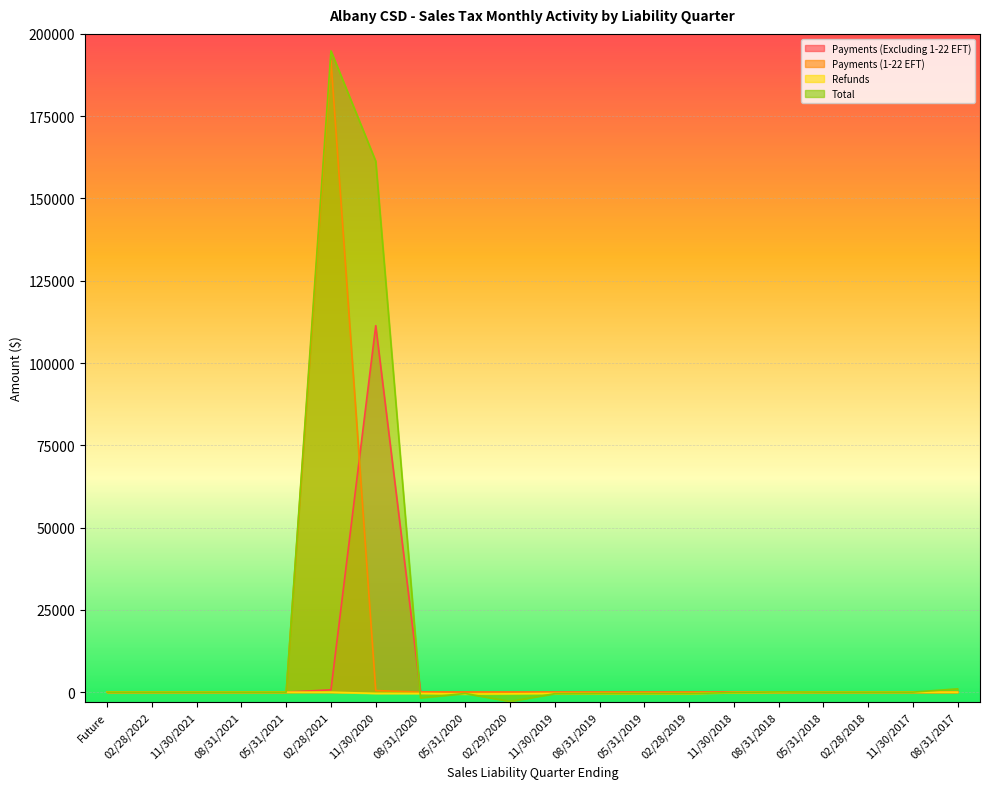

Reading right to left, what are all the values shown in this chart?

Payments (Excluding 1-22 EFT): 08/31/2017=1.8	11/30/2017=1.5	02/28/2018=1.8	05/31/2018=2.2	08/31/2018=8.2	11/30/2018=7.6	02/28/2019=5.8	05/31/2019=3.8	08/31/2019=2.6	11/30/2019=11.6	02/29/2020=37.0	05/31/2020=31.3	08/31/2020=85.8	11/30/2020=111351.2	02/28/2021=702.5	05/31/2021=0.0	08/31/2021=0.0	11/30/2021=0.0	02/28/2022=0.0	Future=0.0
Payments (1-22 EFT): 08/31/2017=0.0	11/30/2017=0.0	02/28/2018=0.0	05/31/2018=0.0	08/31/2018=0.0	11/30/2018=0.0	02/28/2019=0.0	05/31/2019=0.0	08/31/2019=0.0	11/30/2019=0.0	02/29/2020=0.0	05/31/2020=0.0	08/31/2020=0.0	11/30/2020=481.5	02/28/2021=191853.1	05/31/2021=0.0	08/31/2021=0.0	11/30/2021=0.0	02/28/2022=0.0	Future=0.0
Refunds: 08/31/2017=0.0	11/30/2017=0.0	02/28/2018=0.0	05/31/2018=-0.1	08/31/2018=-0.0	11/30/2018=-120.6	02/28/2019=-452.9	05/31/2019=-425.7	08/31/2019=-434.7	11/30/2019=-409.0	02/29/2020=-517.8	05/31/2020=-587.1	08/31/2020=-412.0	11/30/2020=-389.1	02/28/2021=-0.8	05/31/2021=0.0	08/31/2021=0.0	11/30/2021=0.0	02/28/2022=0.0	Future=0.0
Total: 08/31/2017=1005.2	11/30/2017=2.9	02/28/2018=0.6	05/31/2018=1.5	08/31/2018=68.4	11/30/2018=-117.1	02/28/2019=-450.5	05/31/2019=-425.1	08/31/2019=-433.7	11/30/2019=-459.2	02/29/2020=-2820.8	05/31/2020=-407.1	08/31/2020=-1722.6	11/30/2020=161334.6	02/28/2021=194853.9	05/31/2021=0.1	08/31/2021=0.0	11/30/2021=0.0	02/28/2022=0.3	Future=0.0